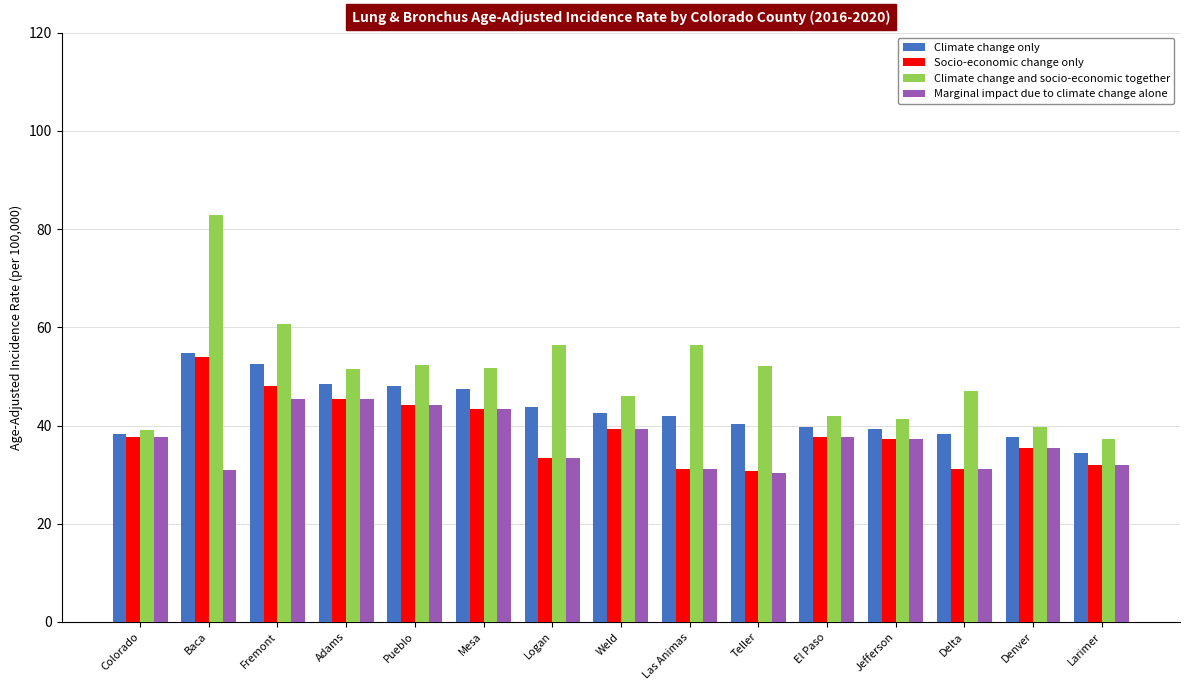

At which label does Marginal impact due to climate change alone first exceed 37?

Colorado